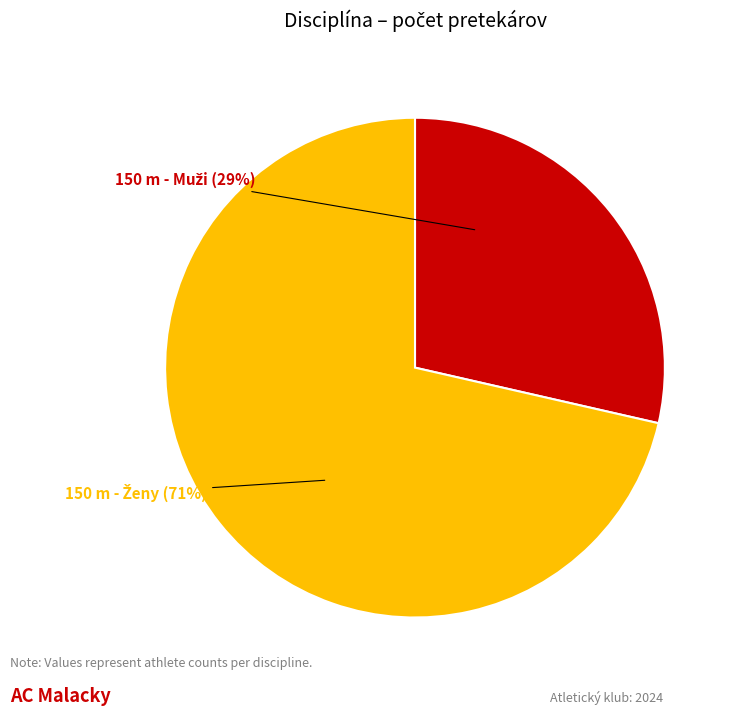

How many segments does this pie chart have?

2